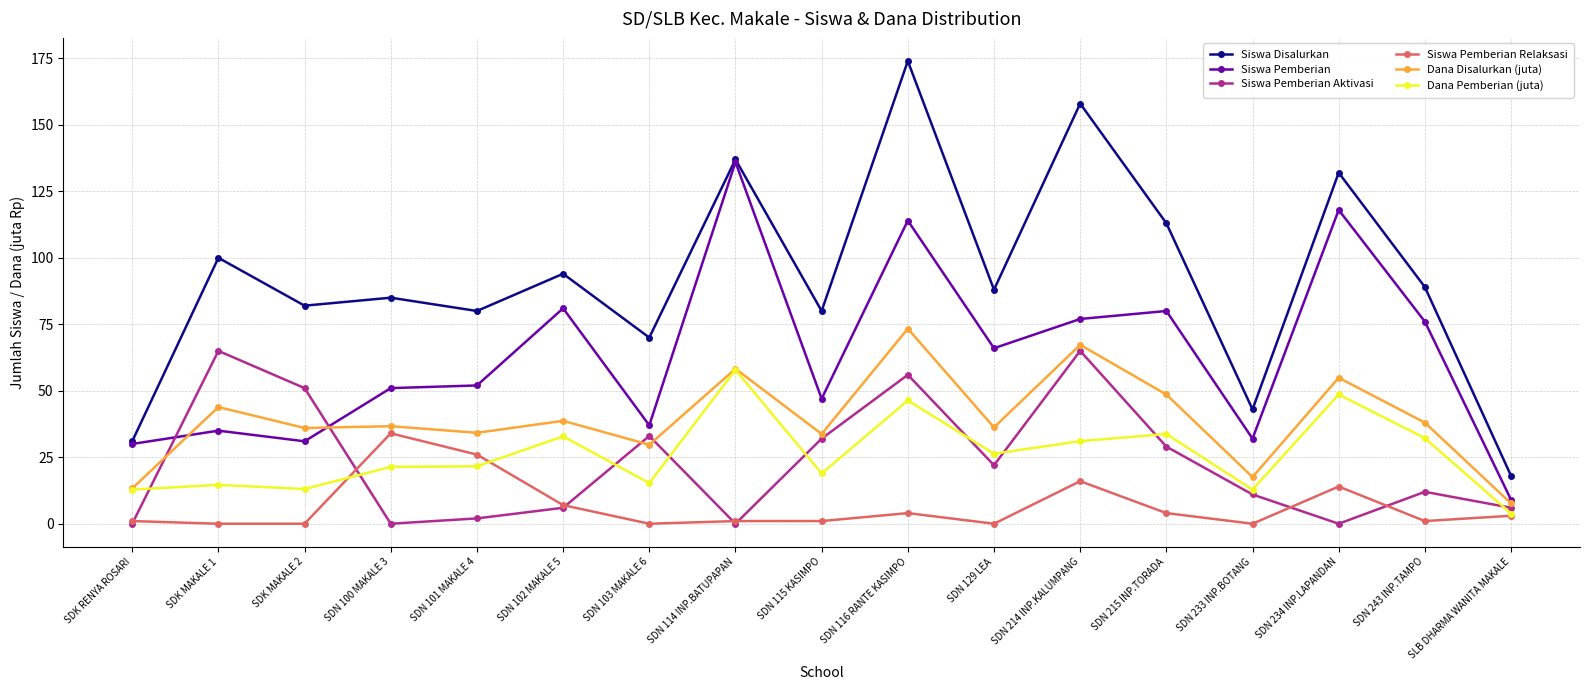

What is the total value across all series at SDN 243 INP.TAMPO?

248.2